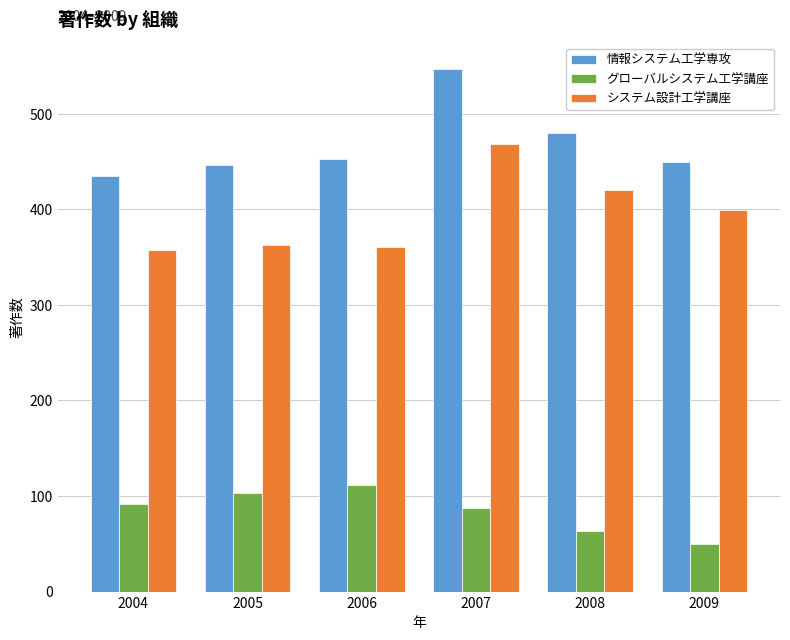

Count the number of data series in this chart.

3